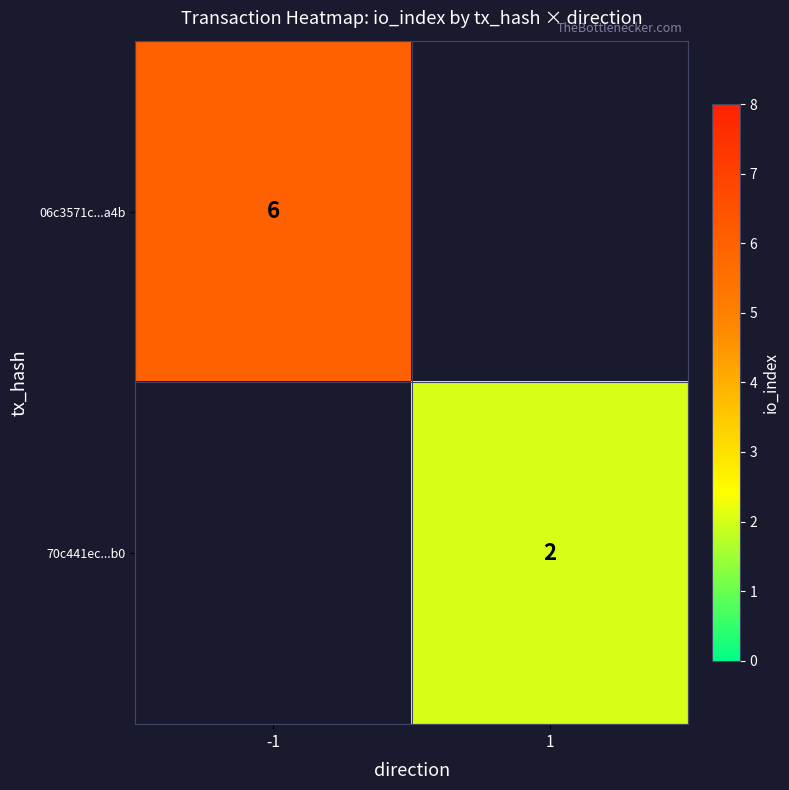

The value of 06c3571c...a4b at -1 is 10. True or false?

False